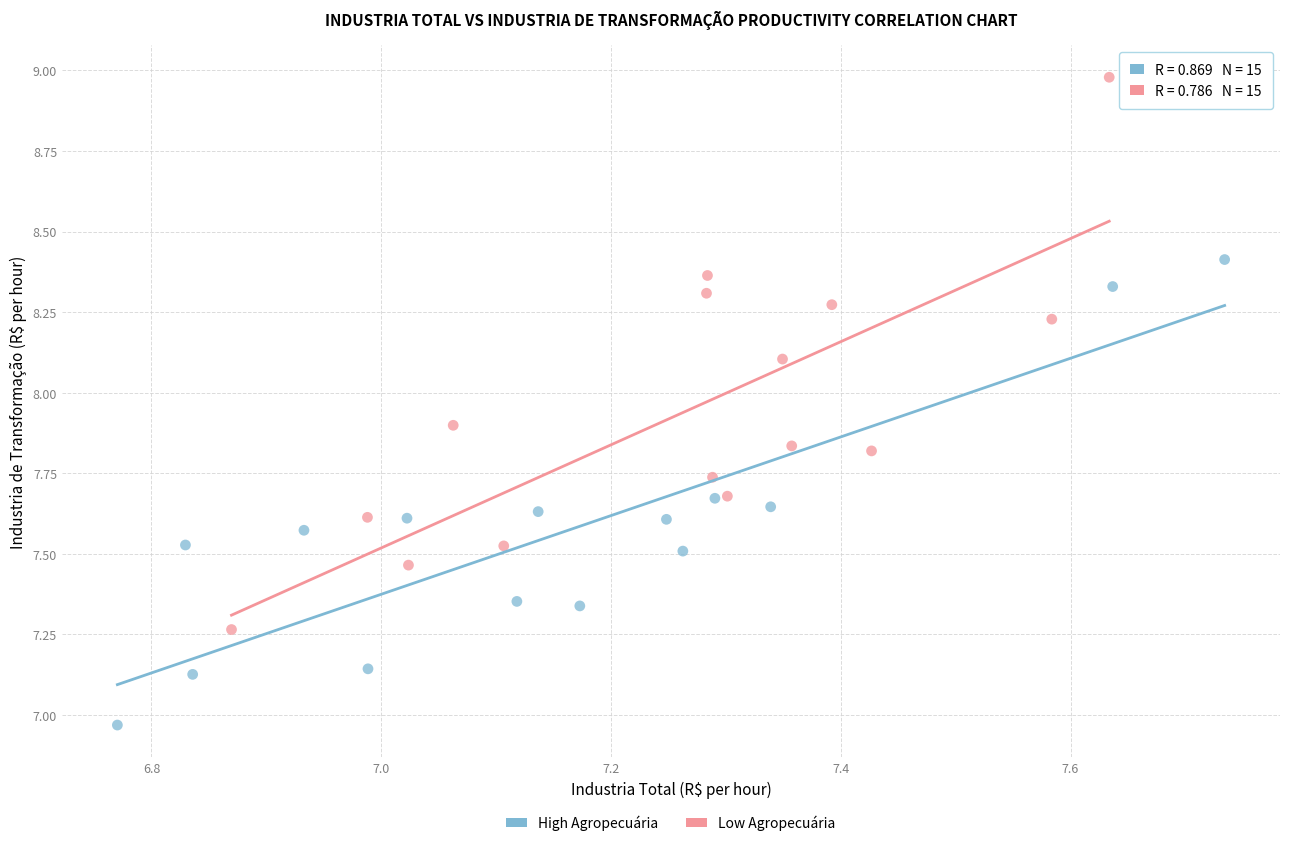

Which series reaches the maximum Y coordinate?

Low Agropecuária